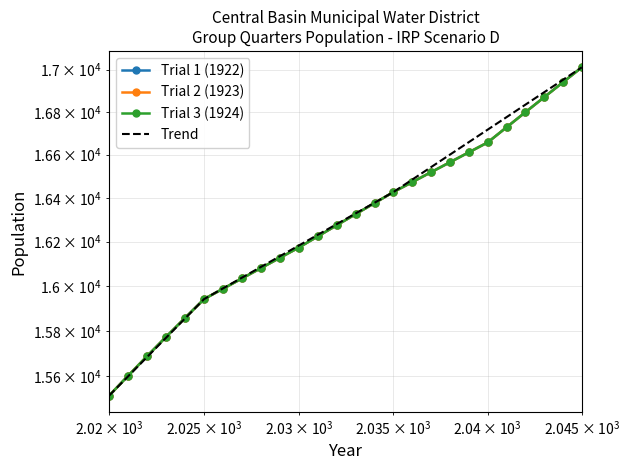

Reading right to left, what are all the values shown in this chart?

Trial 1 (1922): 2045=17011.2	2044=16940.3	2043=16869.4	2042=16798.6	2041=16727.8	2040=16657.1	2039=16611.0	2038=16564.9	2037=16518.9	2036=16472.9	2035=16427.0	2034=16376.3	2033=16325.6	2032=16274.9	2031=16224.3	2030=16173.7	2029=16127.3	2028=16080.8	2027=16034.4	2026=15988.1	2025=15941.8	2024=15858.3	2023=15774.2	2022=15689.2	2021=15603.1	2020=15516.2
Trial 2 (1923): 2045=17011.2	2044=16940.3	2043=16869.4	2042=16798.6	2041=16727.8	2040=16657.1	2039=16611.0	2038=16564.9	2037=16518.9	2036=16472.9	2035=16427.0	2034=16376.3	2033=16325.6	2032=16274.9	2031=16224.3	2030=16173.7	2029=16127.3	2028=16080.8	2027=16034.4	2026=15988.1	2025=15941.8	2024=15858.3	2023=15774.2	2022=15689.2	2021=15603.1	2020=15516.2
Trial 3 (1924): 2045=17011.2	2044=16940.3	2043=16869.4	2042=16798.6	2041=16727.8	2040=16657.1	2039=16611.0	2038=16564.9	2037=16518.9	2036=16472.9	2035=16427.0	2034=16376.3	2033=16325.6	2032=16274.9	2031=16224.3	2030=16173.7	2029=16127.3	2028=16080.8	2027=16034.4	2026=15988.1	2025=15941.8	2024=15858.3	2023=15774.2	2022=15689.2	2021=15603.1	2020=15516.2